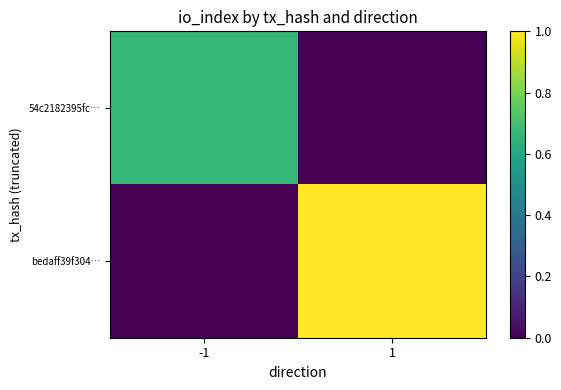

What is the spread (max minus min) of values at 1?

1.0